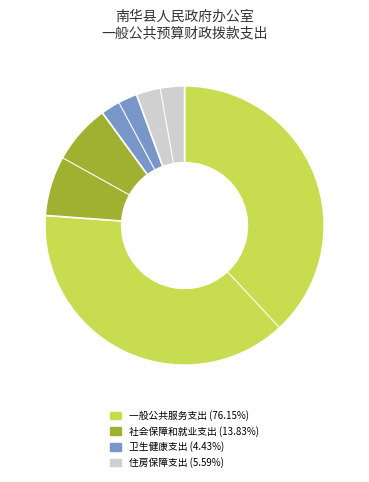

What is the smallest slice in the pie chart?

卫生健康支出